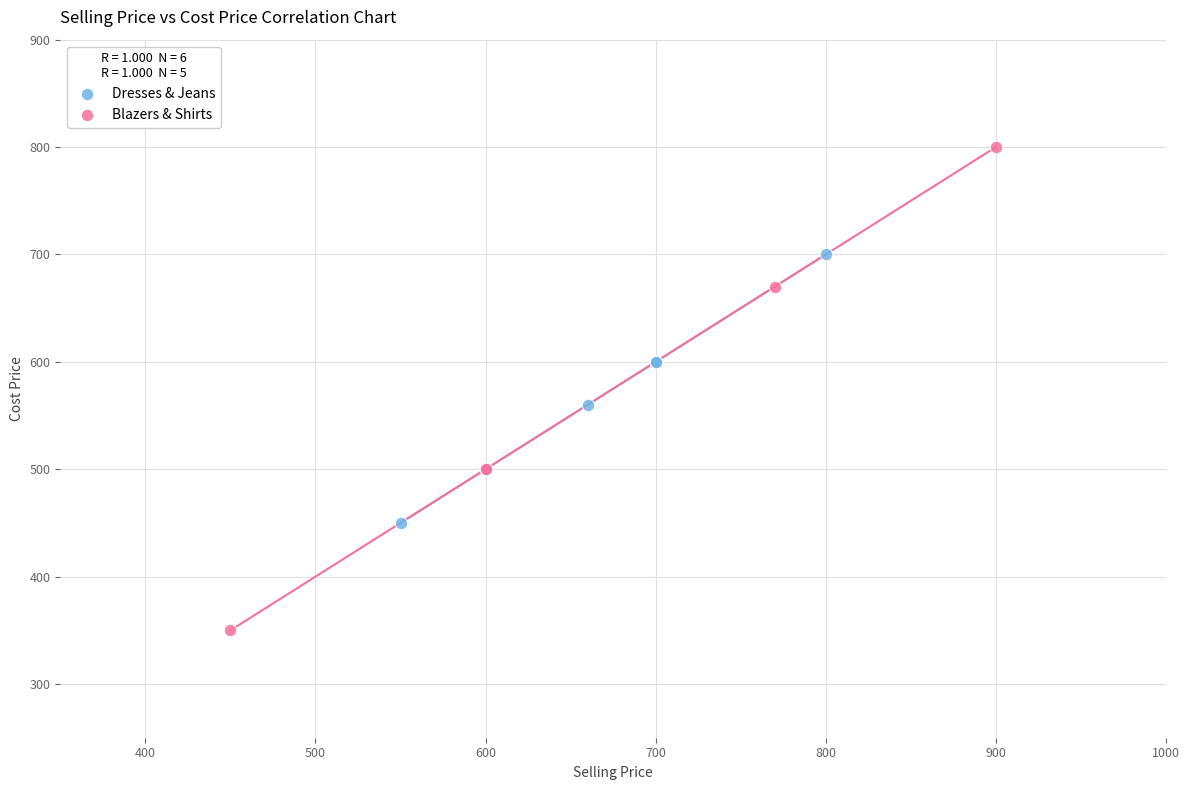

Which series reaches the minimum Y coordinate?

Blazers & Shirts